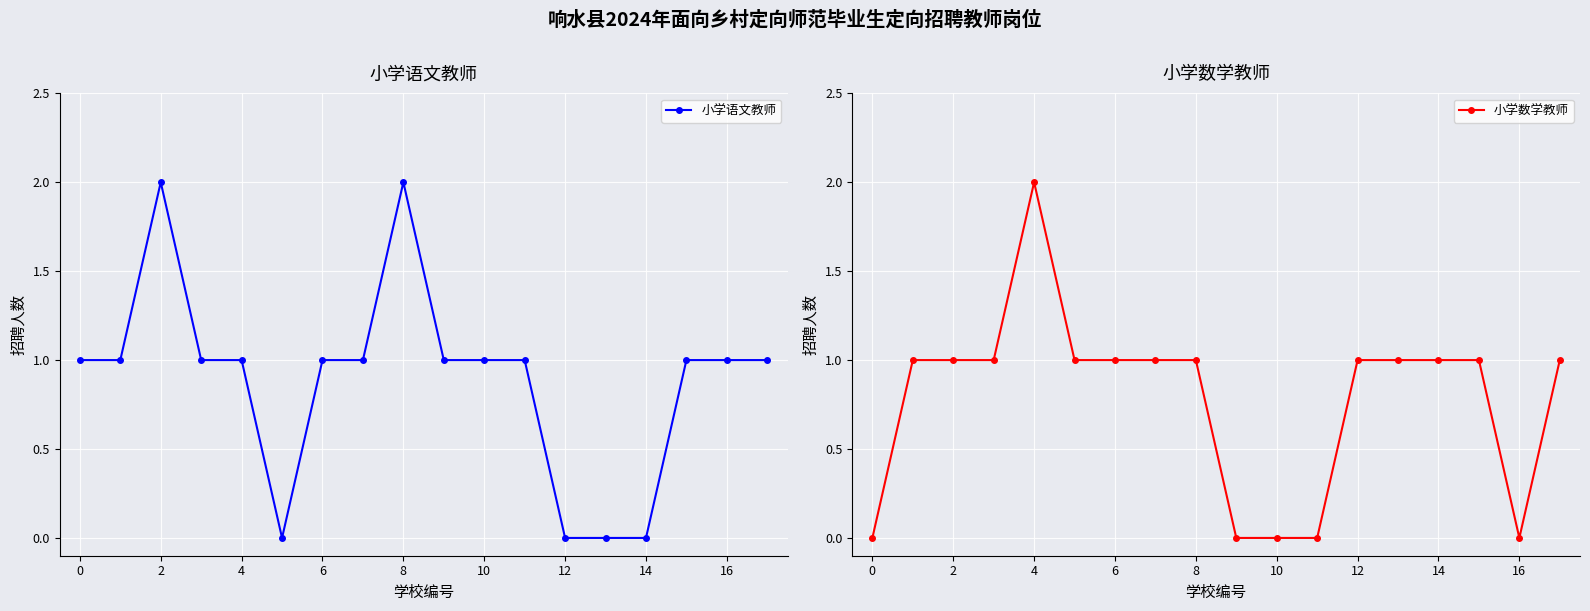

In 小学数学教师, how many points are lower than both neighbors (excluding endpoints)?

1